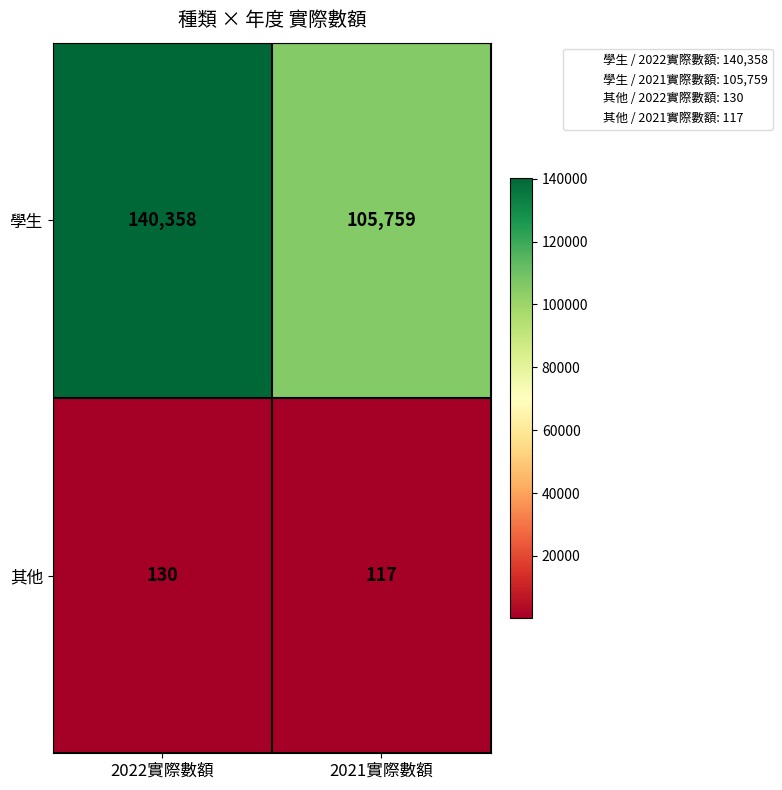

What is the difference between the 學生 values at 2022實際數額 and 2021實際數額?

34599